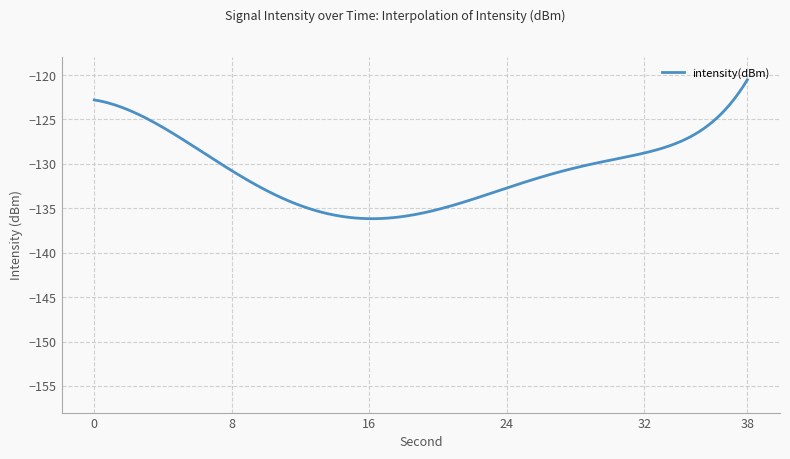

What is the greatest value displayed?

-120.5